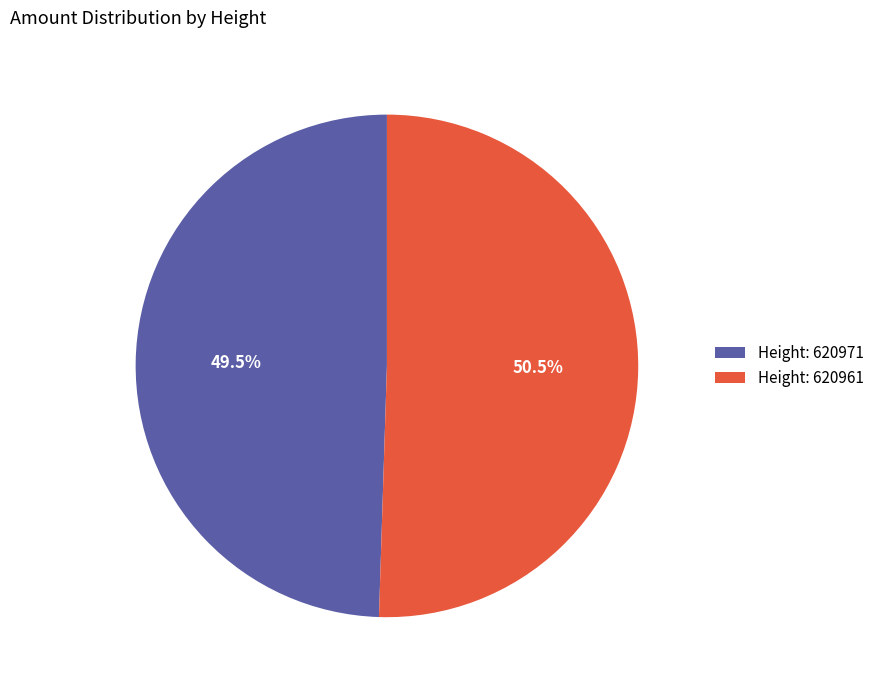

How many slices are in this pie chart?

2